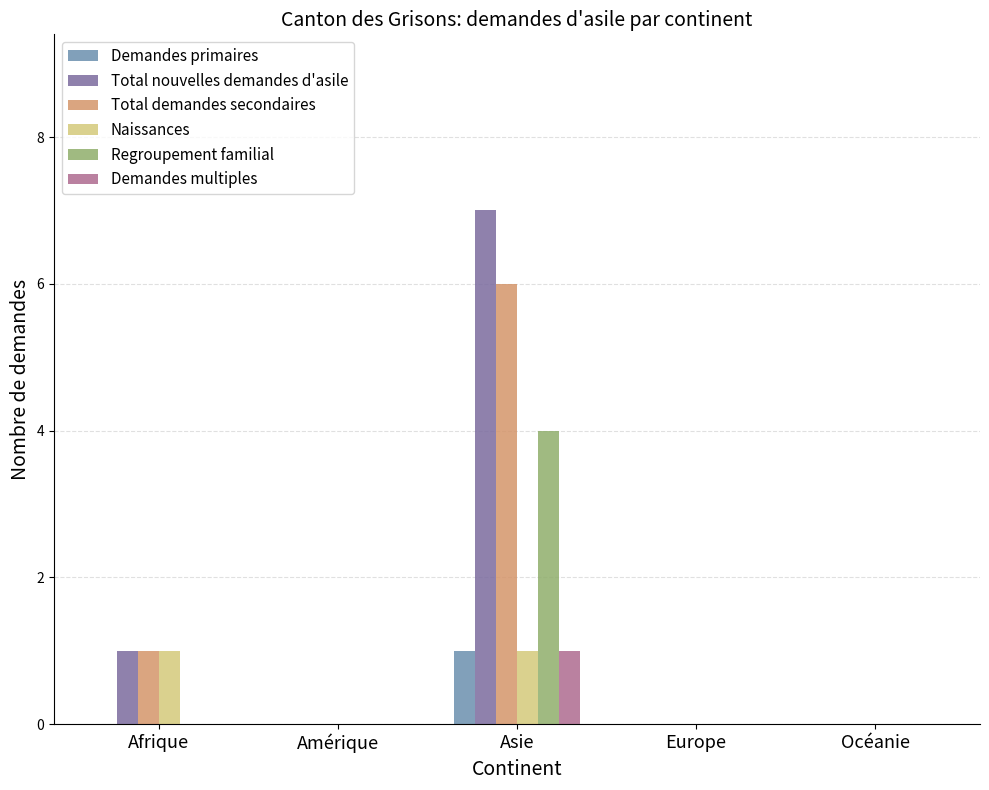

Reading left to right, list all the values displayed in this chart.

Demandes primaires: Afrique=0	Amérique=0	Asie=1	Europe=0	Océanie=0
Total nouvelles demandes d'asile: Afrique=1	Amérique=0	Asie=7	Europe=0	Océanie=0
Total demandes secondaires: Afrique=1	Amérique=0	Asie=6	Europe=0	Océanie=0
Naissances: Afrique=1	Amérique=0	Asie=1	Europe=0	Océanie=0
Regroupement familial: Afrique=0	Amérique=0	Asie=4	Europe=0	Océanie=0
Demandes multiples: Afrique=0	Amérique=0	Asie=1	Europe=0	Océanie=0